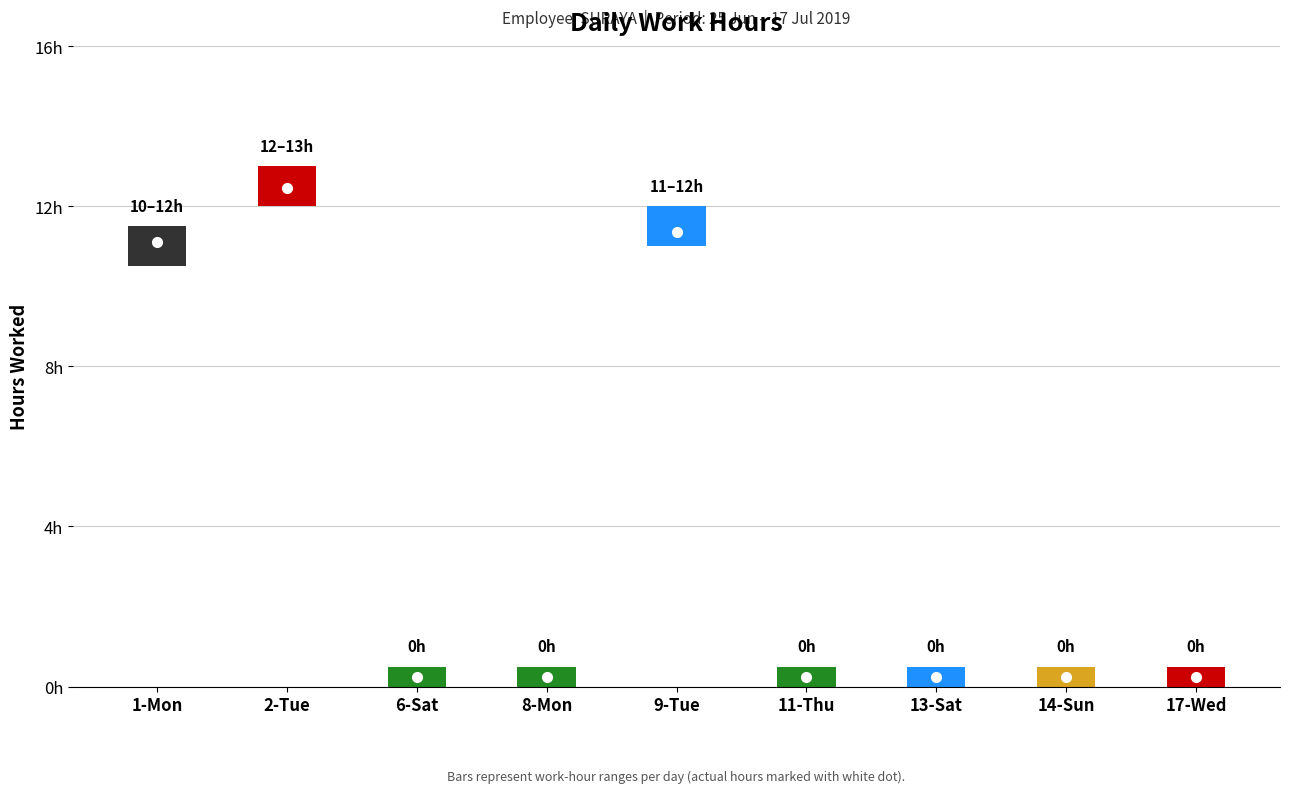

Are the bars grouped side by side (vs. stacked)?

No